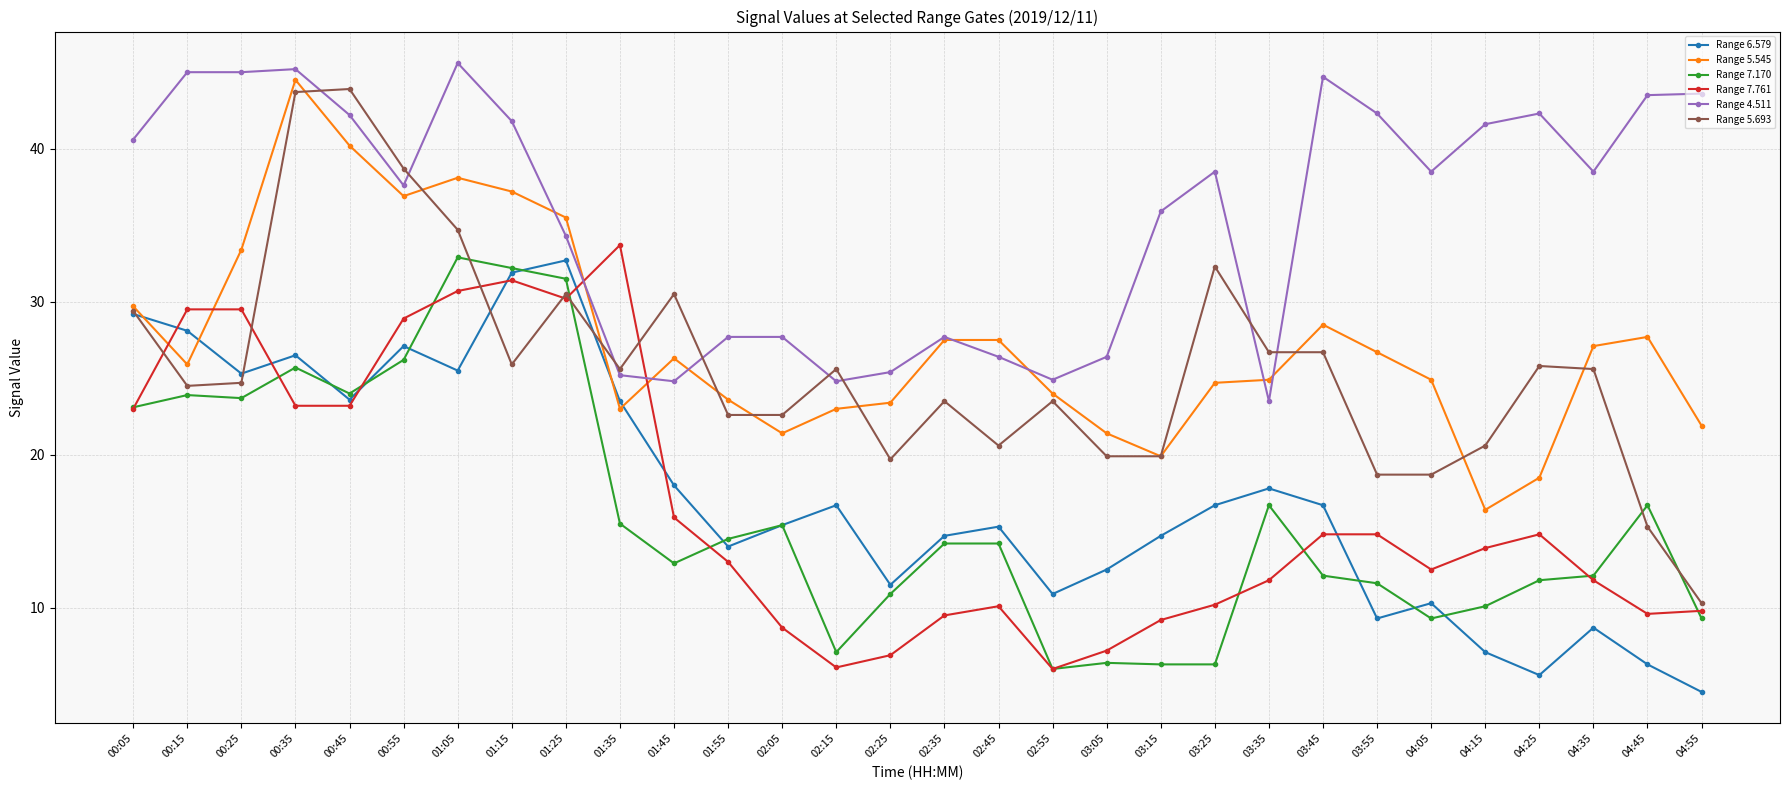

How many distinct data groups are displayed?

6